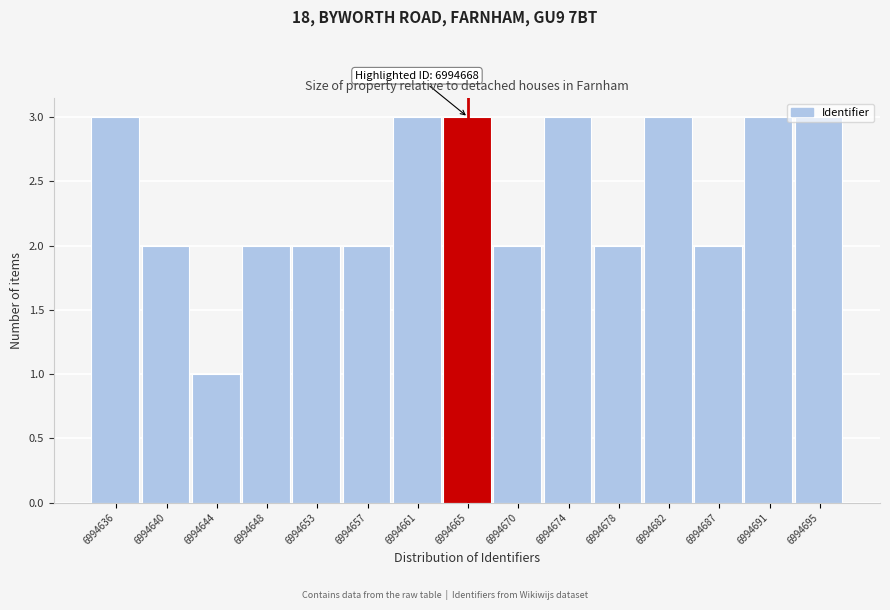

What is the value of the 12th bar from the left?

3